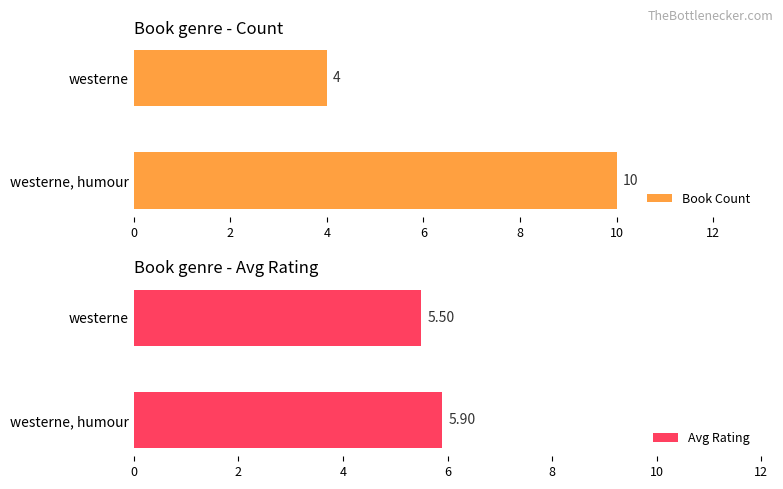

What is the difference between the highest and lowest values at westerne, humour?

4.1